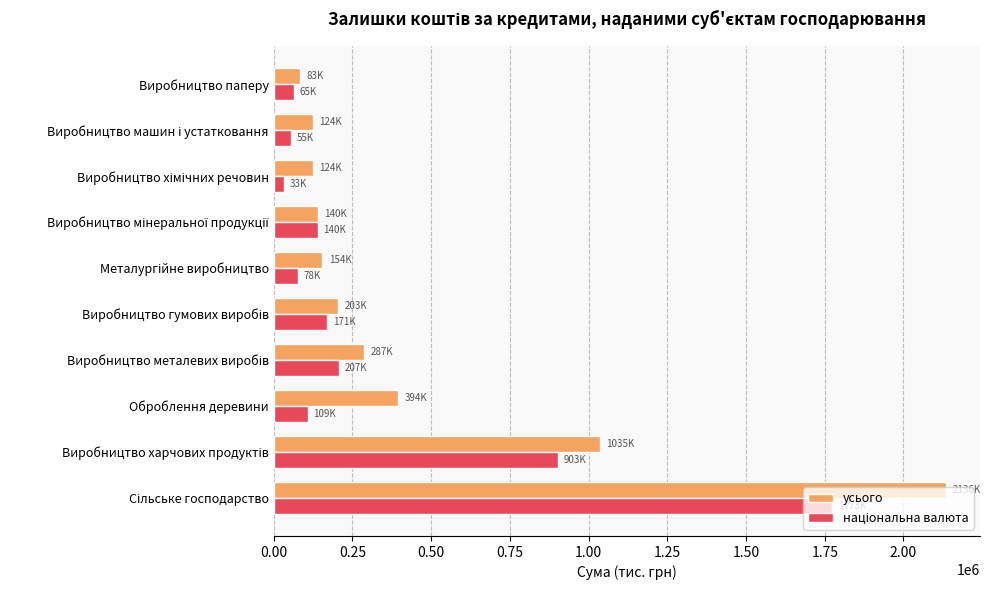

What is the average value of the усього series?

468014.0